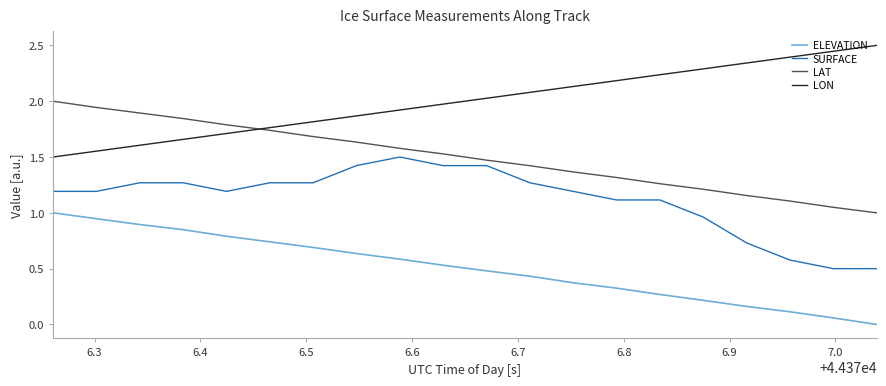

Which series has the largest total across all categories?

LON